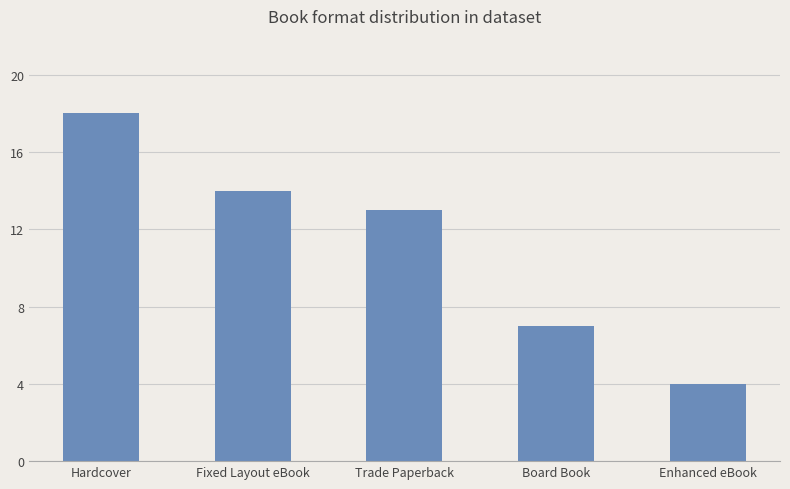

Reading left to right, list all the values displayed in this chart.

18	14	13	7	4